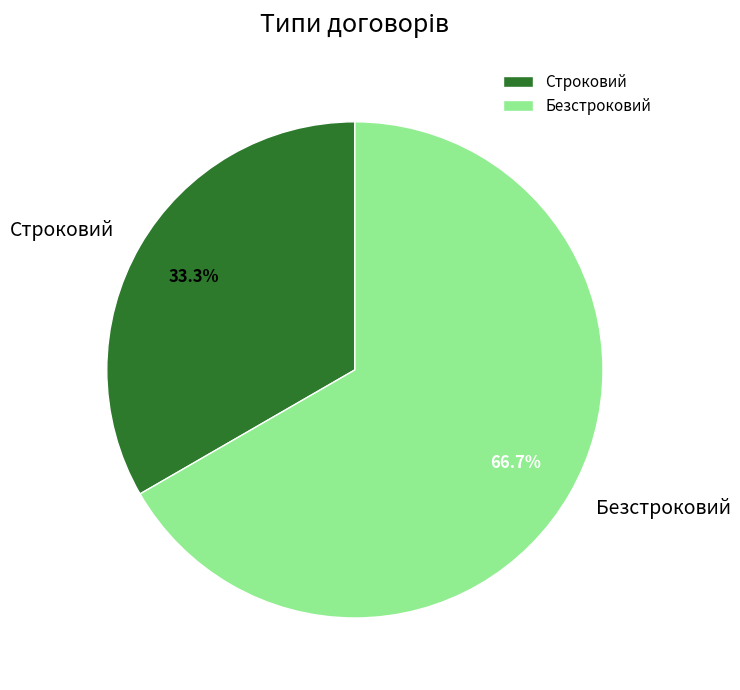

How much of the chart is everything except Безстроковий?

33.3%